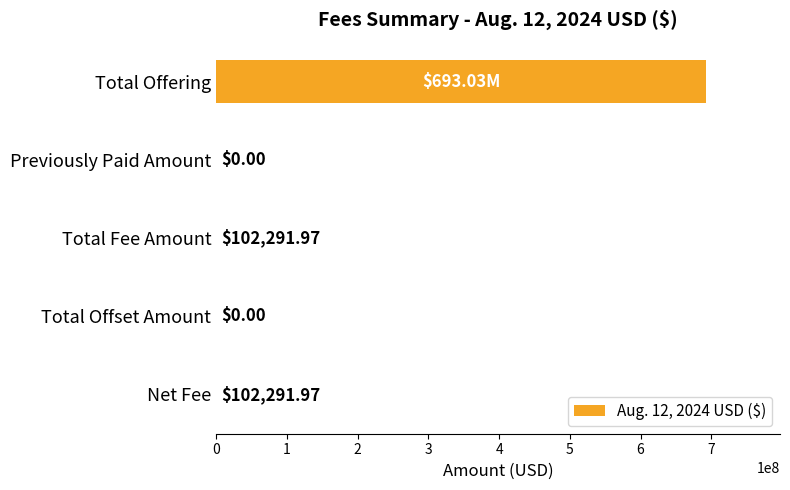

What is the average value?

138647916.8